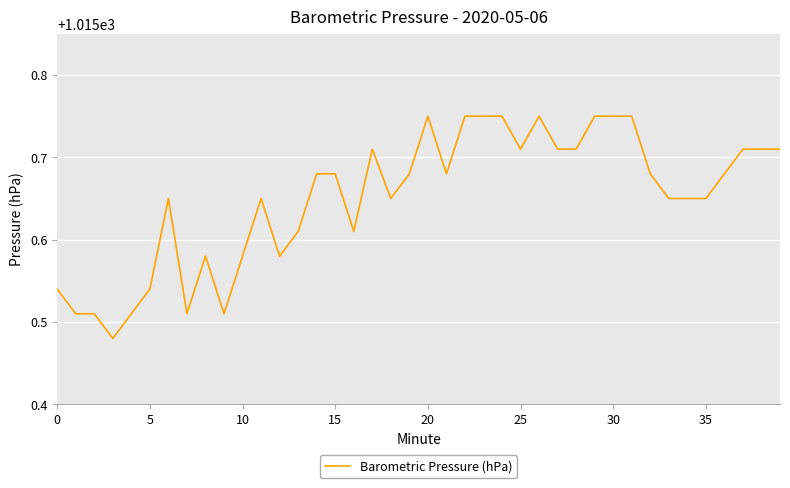

Count the values in the range 1015 to 1016.

40